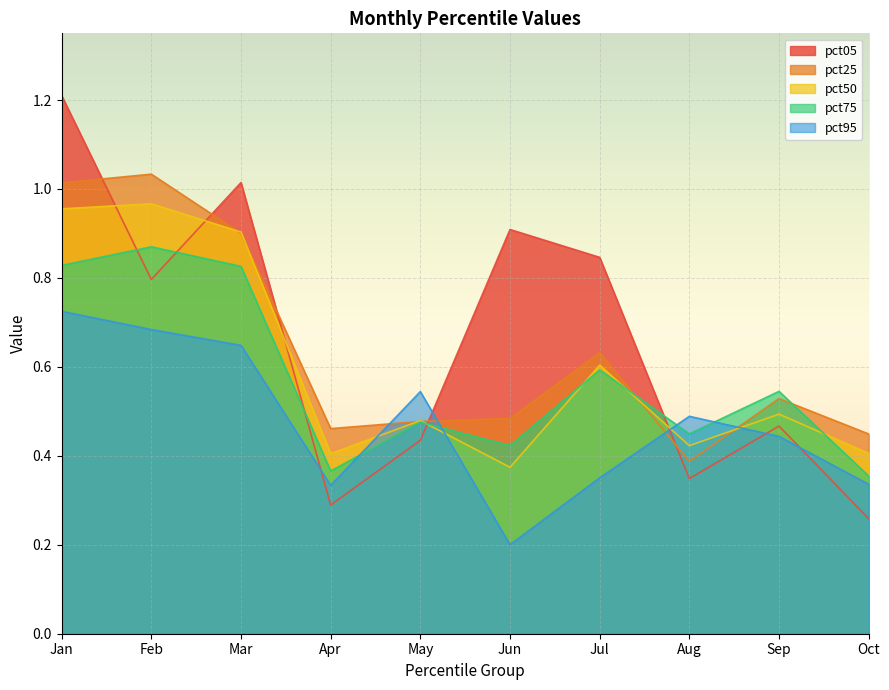

What are all the series names shown in the legend?

pct05, pct25, pct50, pct75, pct95